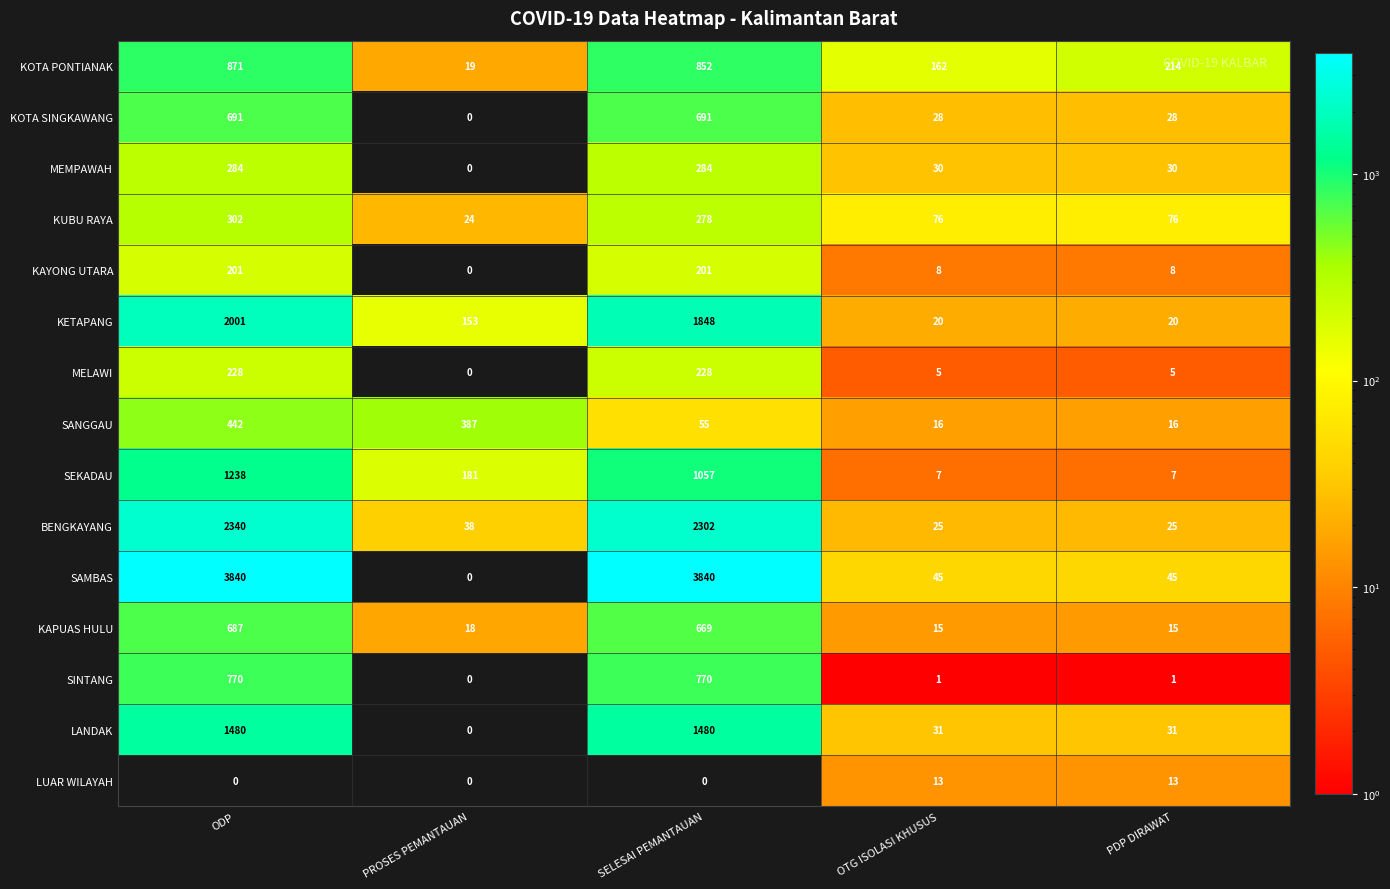

What is the greatest value displayed?

3840